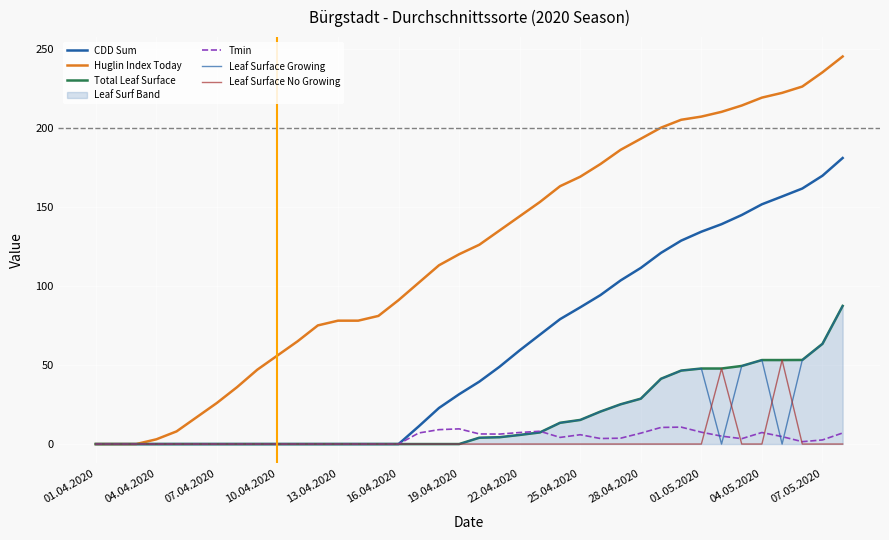

The Leaf Surface No Growing series shows -33.3 at 32. True or false?

False